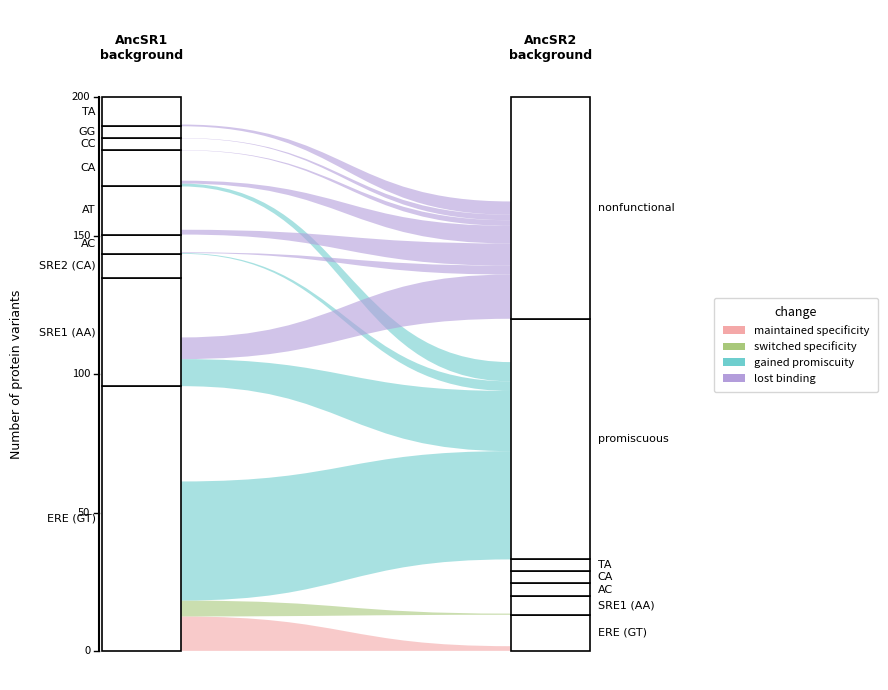

True or false: gained promiscuity and lost binding intersect in this chart.

False